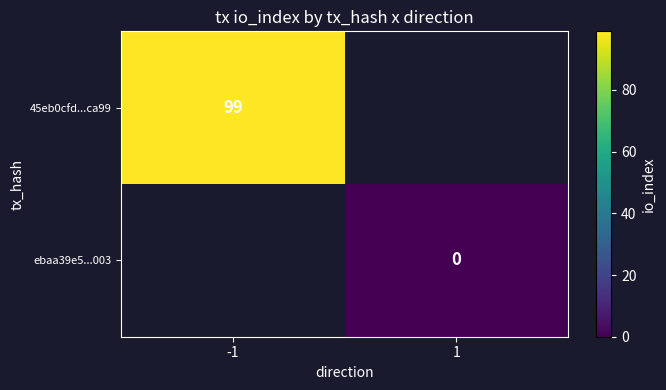

Is it true that 45eb0cfd...ca99 equals 99 at -1?

True